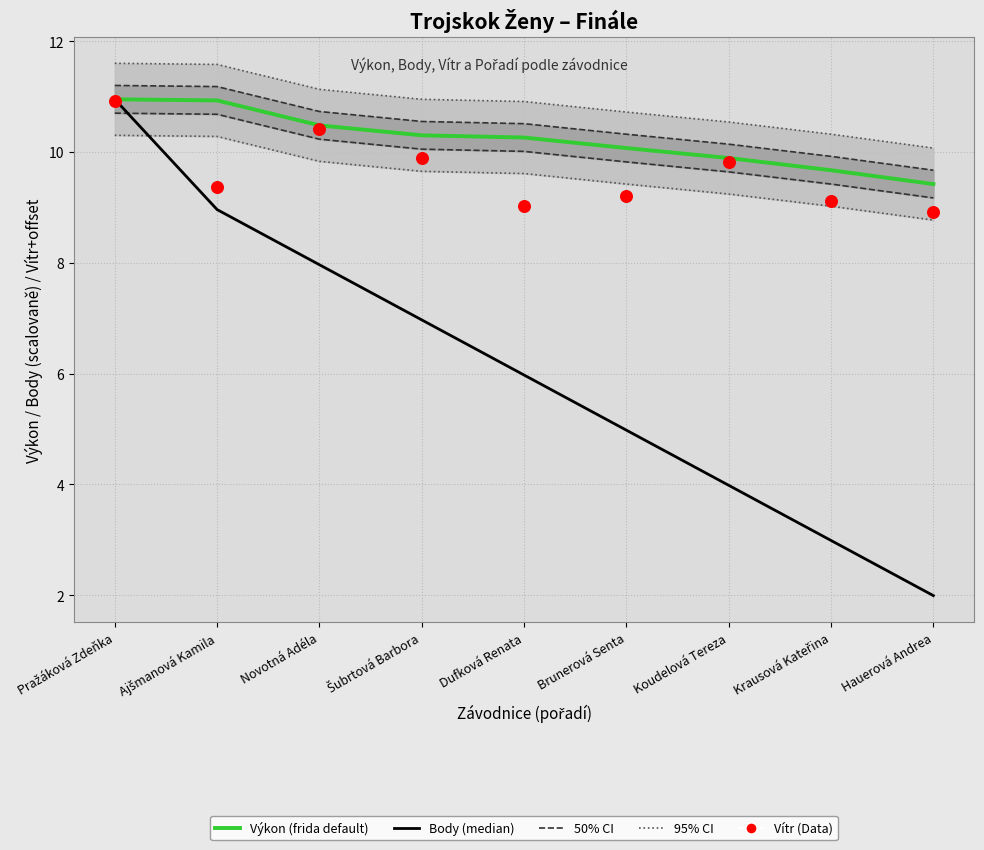

At how many categories does at least one series exceed 6?

9